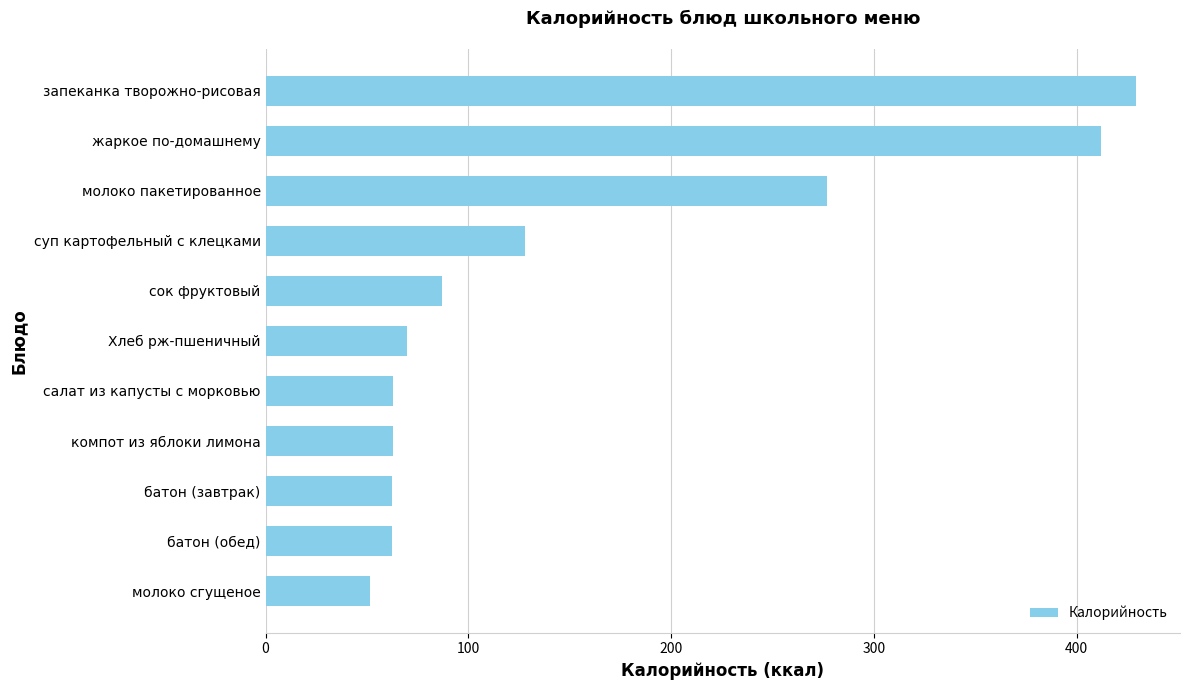

What is the label of the 5th bar from the top?

сок фруктовый